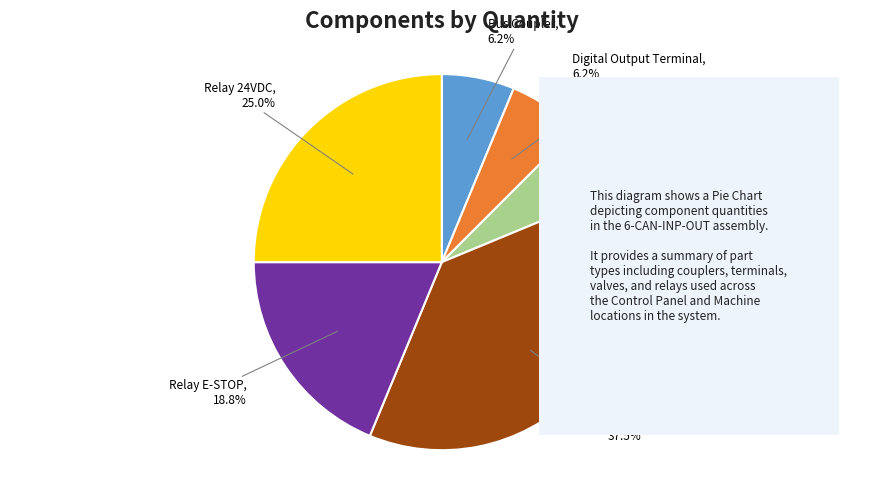

To the nearest percent, what is the difference between the largest and smallest slice percentages?

31%